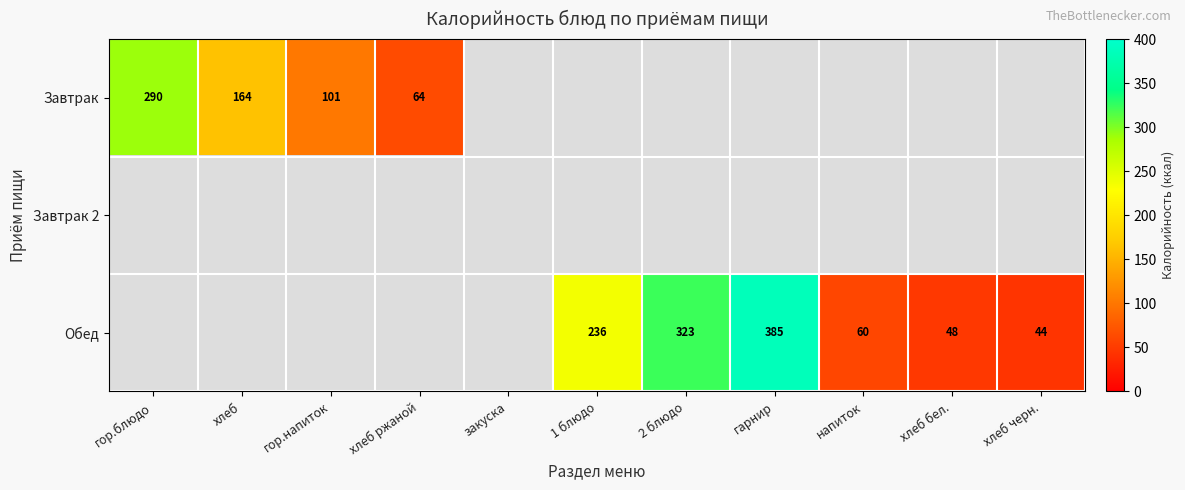

Which label corresponds to the smallest value in the chart?

хлеб черн.